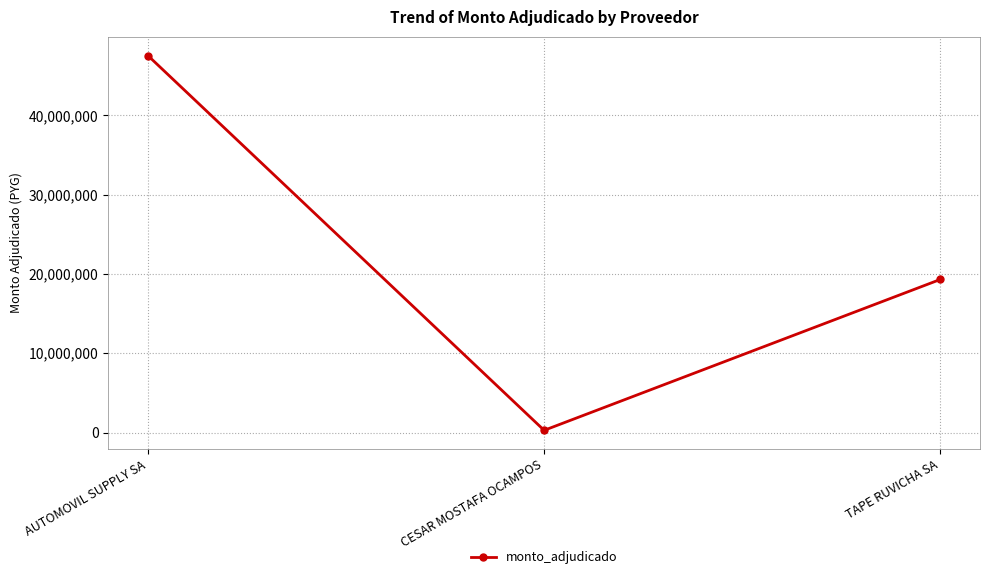

Which label corresponds to the smallest value in the chart?

CESAR MOSTAFA OCAMPOS